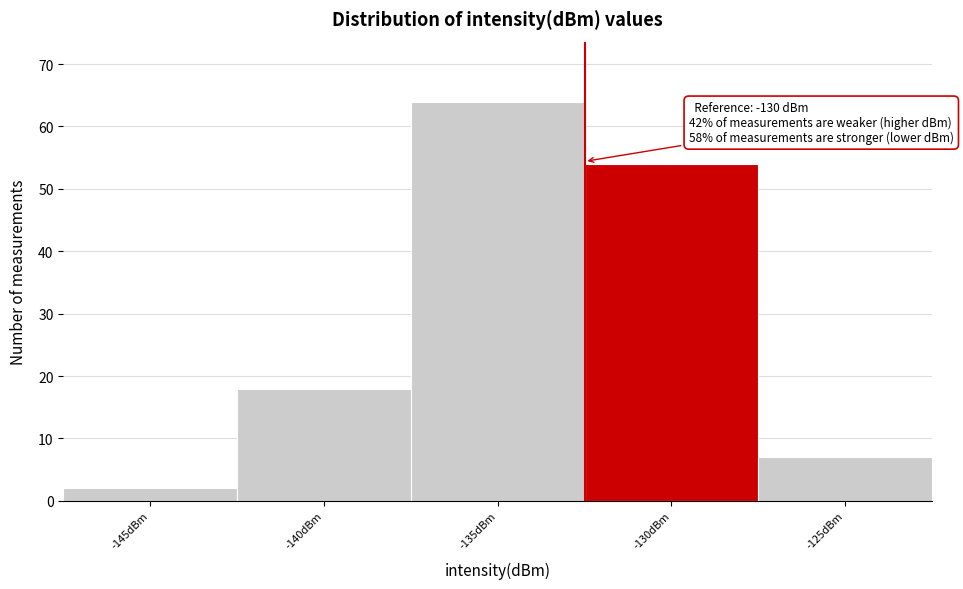

Reading right to left, list all the values displayed in this chart.

-125dBm=7	-130dBm=54	-135dBm=64	-140dBm=18	-145dBm=2